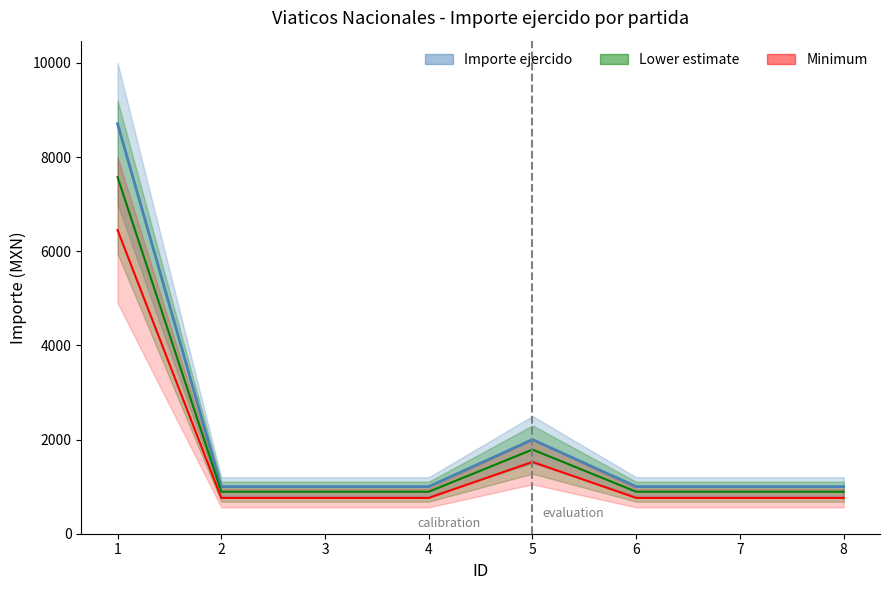

List the labels in order of value, largest first.

1, 5, 2, 3, 4, 6, 7, 8